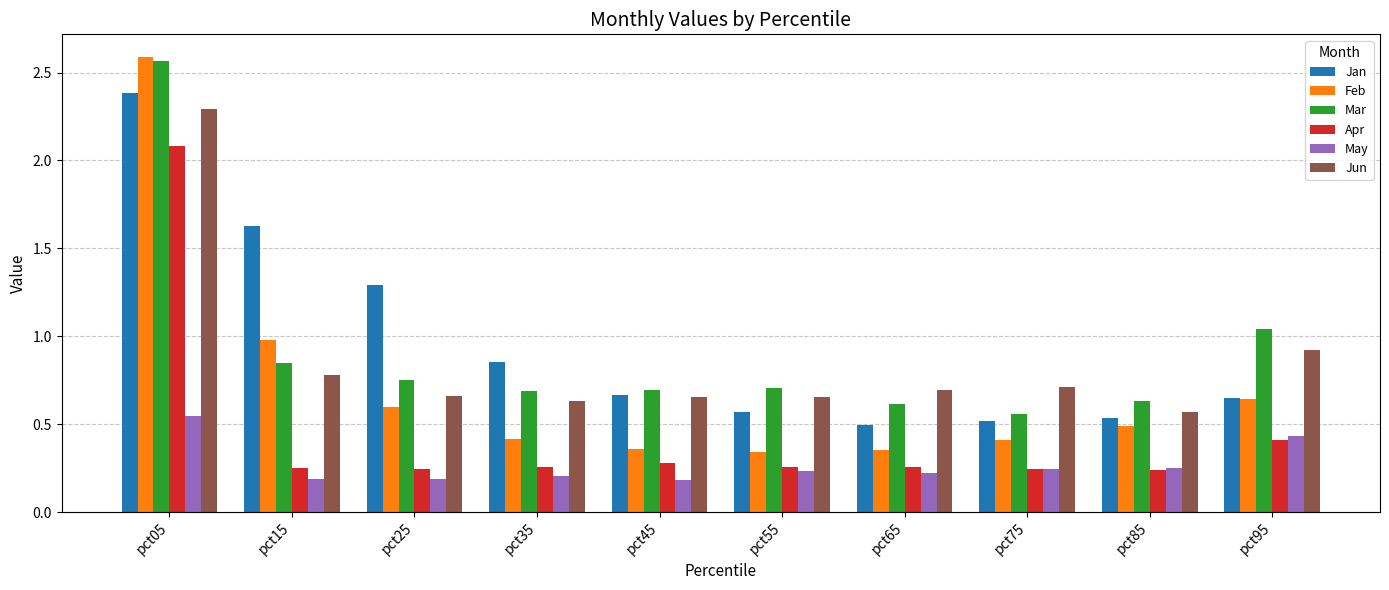

Is the value of Feb at pct15 greater than the value of Jan at pct25?

No